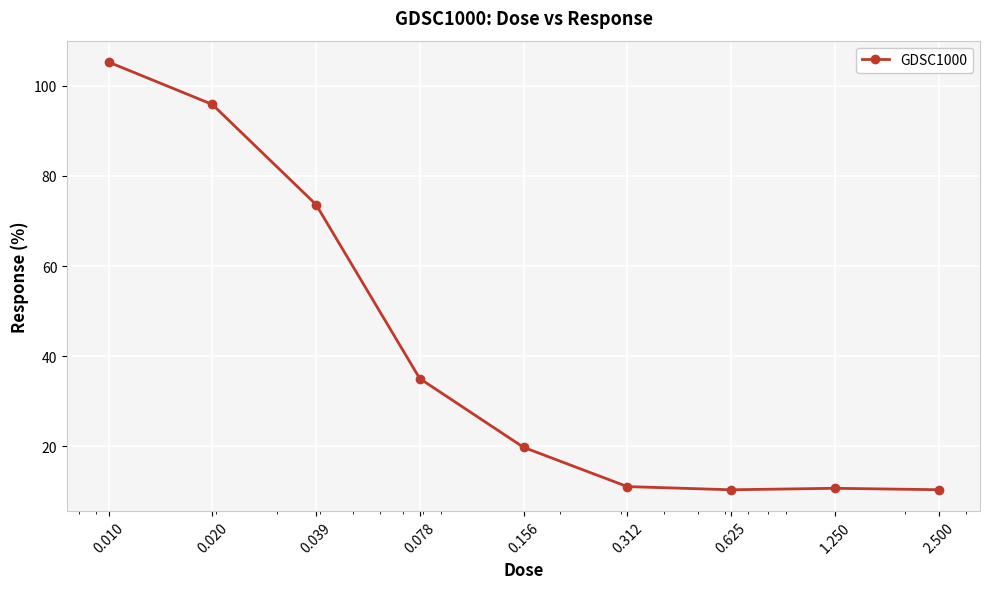

True or false: there are more than 1 points higher than both neighbors.

False